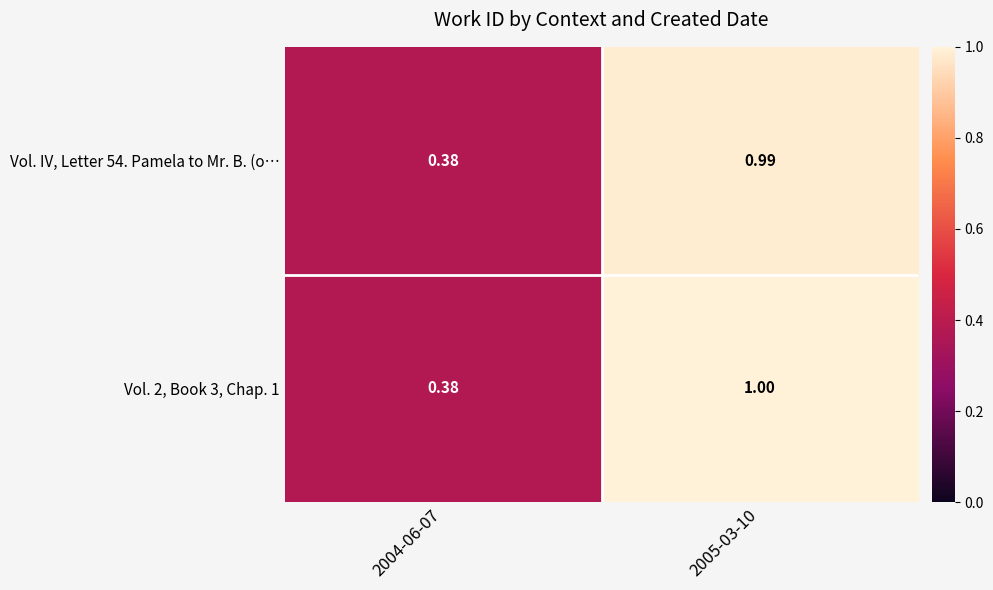

Which series has the widest spread of values?

Vol. 2, Book 3, Chap. 1